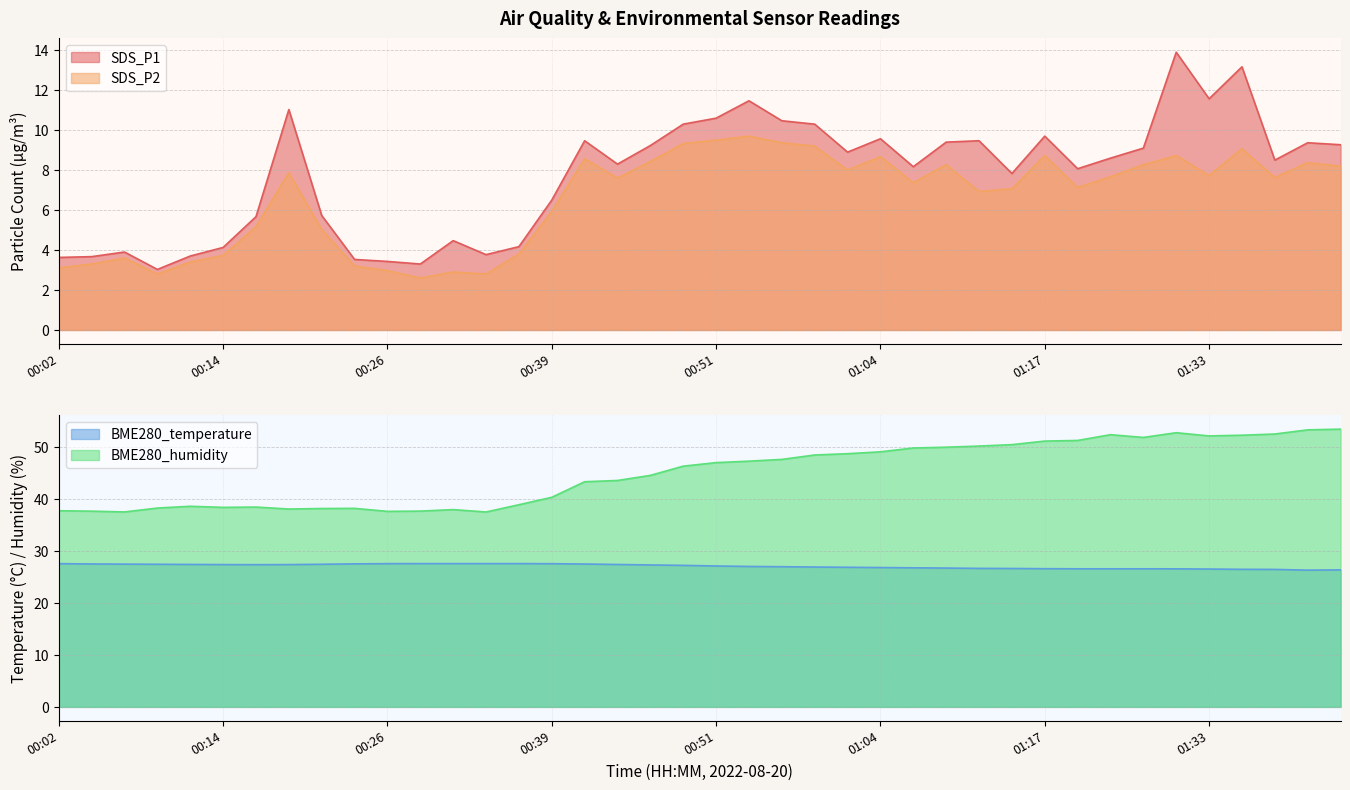

What is the difference between the SDS_P1 values at 01:28 and 01:07?

0.9